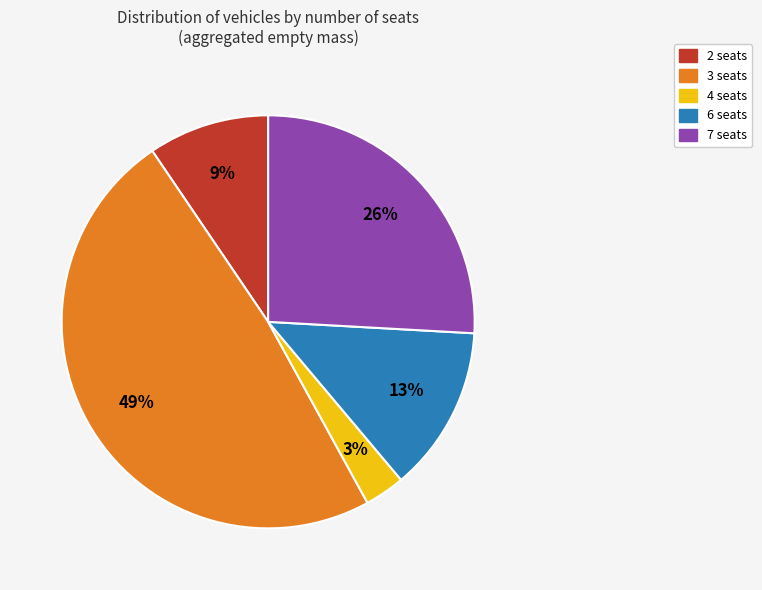

How many slices are in this pie chart?

5